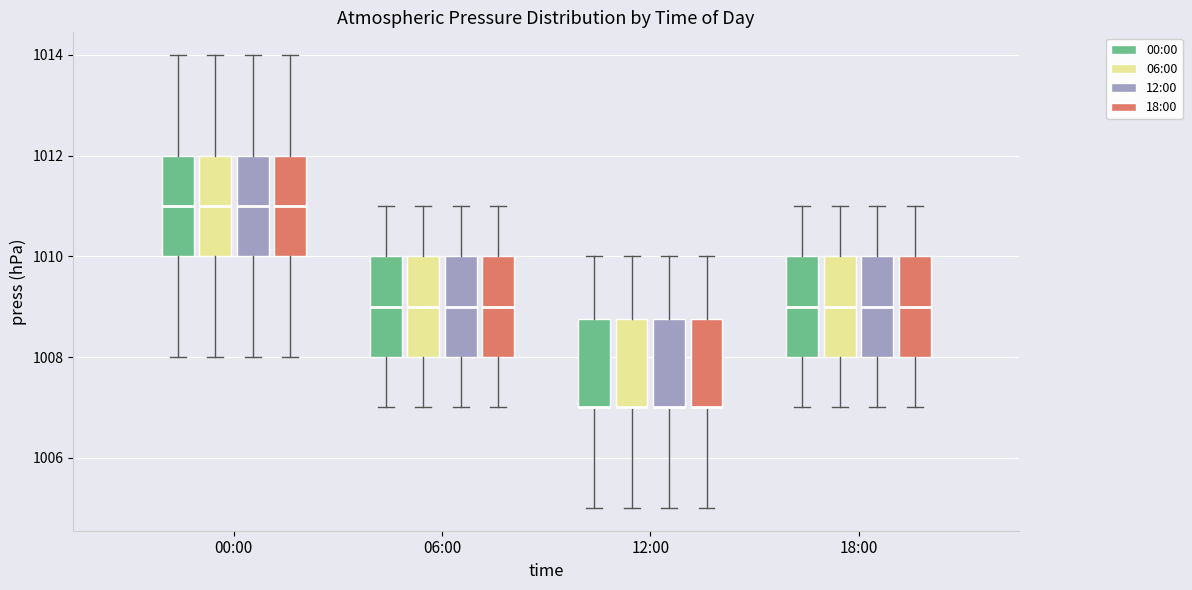

Reading left to right, read every box against the y-axis: the position of its median line, the range the box covers, and the ends of its whiskers. The values are not printed on the chart, so give them approximately, as read against the axis.

00:00 (00:00): median 1011.0, box 1010.0 to 1012.0, whiskers 1008.0 to 1014.0
00:00 (06:00): median 1011.0, box 1010.0 to 1012.0, whiskers 1008.0 to 1014.0
00:00 (12:00): median 1011.0, box 1010.0 to 1012.0, whiskers 1008.0 to 1014.0
00:00 (18:00): median 1011.0, box 1010.0 to 1012.0, whiskers 1008.0 to 1014.0
06:00 (00:00): median 1009.0, box 1008.0 to 1010.0, whiskers 1007.0 to 1011.0
06:00 (06:00): median 1009.0, box 1008.0 to 1010.0, whiskers 1007.0 to 1011.0
06:00 (12:00): median 1009.0, box 1008.0 to 1010.0, whiskers 1007.0 to 1011.0
06:00 (18:00): median 1009.0, box 1008.0 to 1010.0, whiskers 1007.0 to 1011.0
12:00 (00:00): median 1007.0 (drawn on the box's lower edge), box 1007.0 to 1008.8, whiskers 1005.0 to 1010.0
12:00 (06:00): median 1007.0 (drawn on the box's lower edge), box 1007.0 to 1008.8, whiskers 1005.0 to 1010.0
12:00 (12:00): median 1007.0 (drawn on the box's lower edge), box 1007.0 to 1008.8, whiskers 1005.0 to 1010.0
12:00 (18:00): median 1007.0 (drawn on the box's lower edge), box 1007.0 to 1008.8, whiskers 1005.0 to 1010.0
18:00 (00:00): median 1009.0, box 1008.0 to 1010.0, whiskers 1007.0 to 1011.0
18:00 (06:00): median 1009.0, box 1008.0 to 1010.0, whiskers 1007.0 to 1011.0
18:00 (12:00): median 1009.0, box 1008.0 to 1010.0, whiskers 1007.0 to 1011.0
18:00 (18:00): median 1009.0, box 1008.0 to 1010.0, whiskers 1007.0 to 1011.0